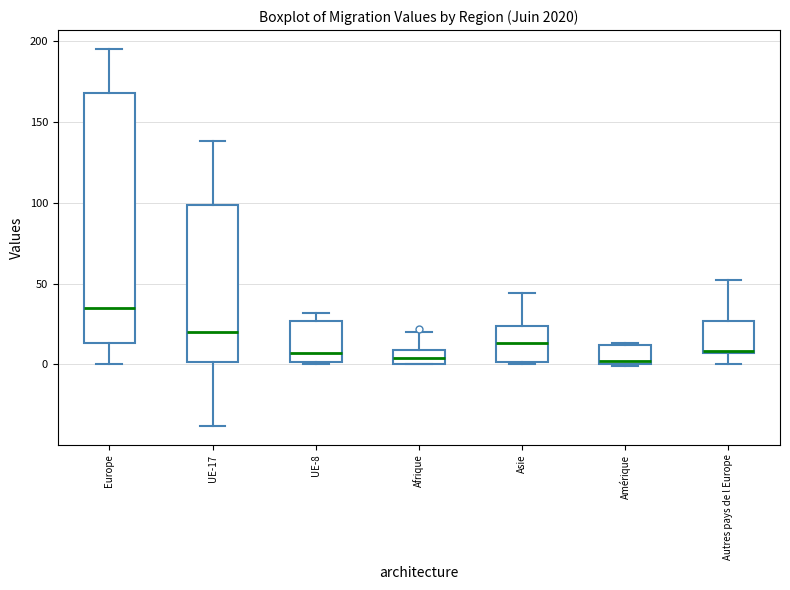

Reading left to right, read every box against the y-axis: the position of its median line, the range the box covers, and the ends of its whiskers. The values are not printed on the chart, so give them approximately, as read against the axis.

Europe: median 35, box 15 to 170, whiskers 0 to 195
UE-17: median 20, box 0 to 100, whiskers -40 to 140
UE-8: median 5, box 0 to 25, whiskers 0 to 30
Afrique: median 5, box 0 to 10, whiskers 0 to 20
Asie: median 15, box 0 to 25, whiskers 0 to 45
Amérique: median 0 (just above the box's lower edge), box 0 to 10, whiskers 0 to 15
Autres pays de l Europe: median 10, box 5 to 25, whiskers 0 to 50